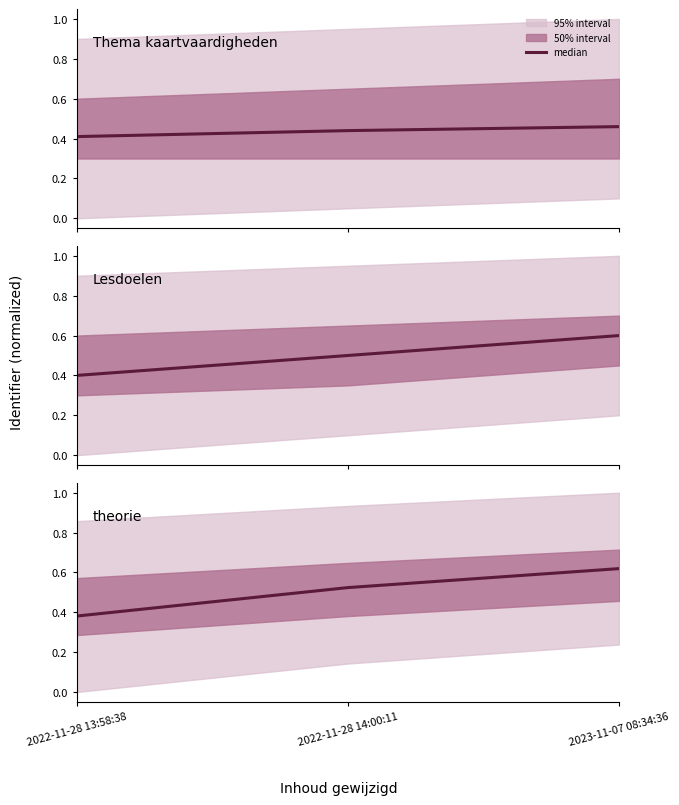

What is the sum of the values at 2022-11-28 13:58:38 and 2022-11-28 14:00:11?

0.9